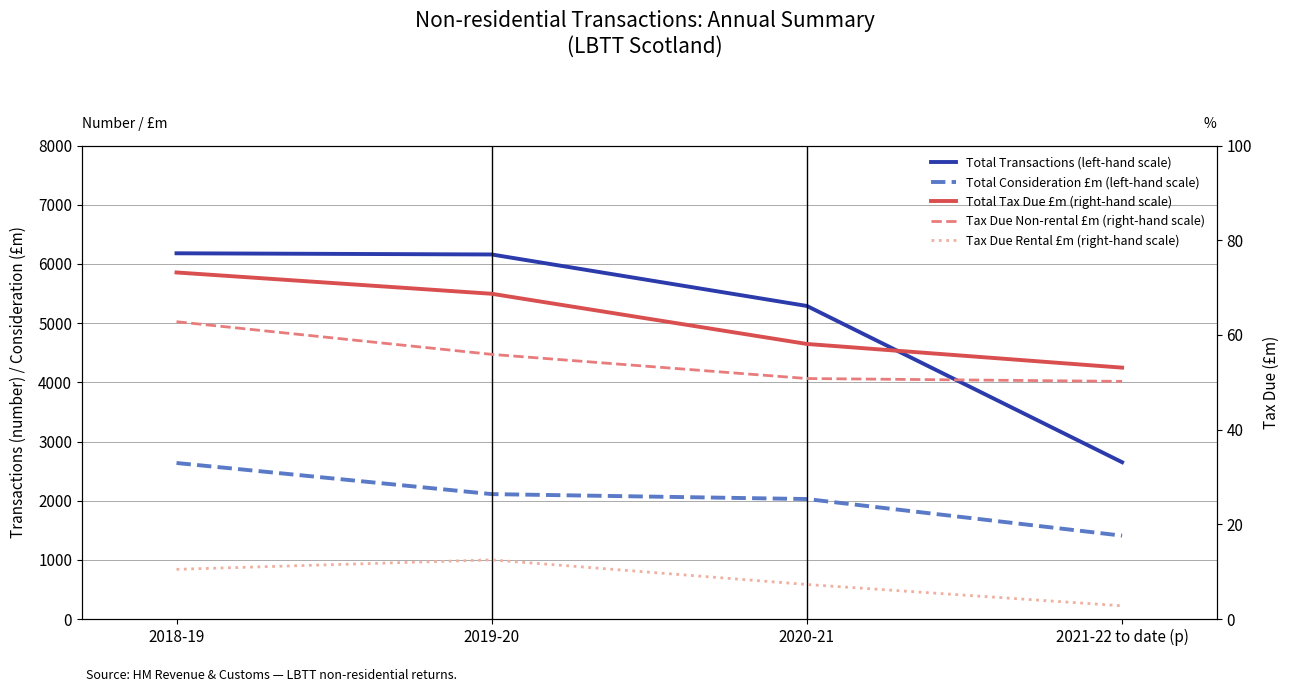

What is the label of the 2nd point from the left?

2019-20